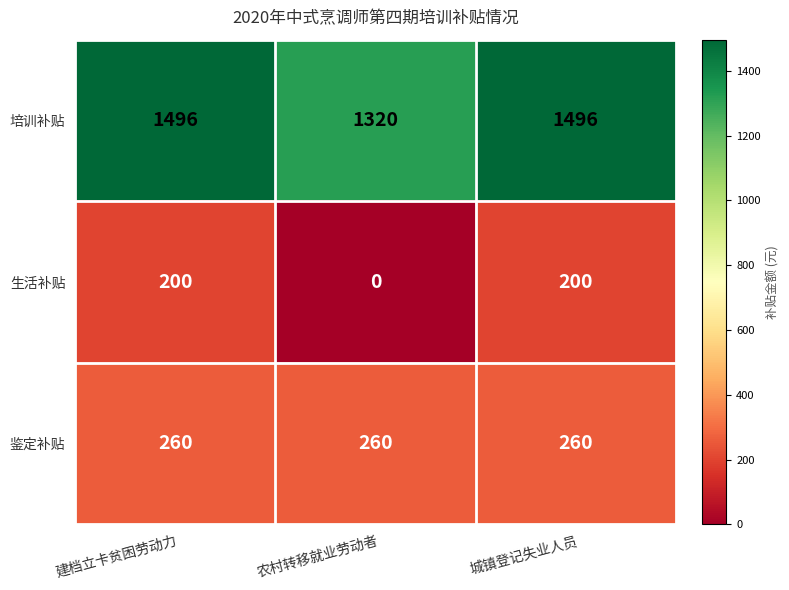

Which series has the largest total across all categories?

培训补贴